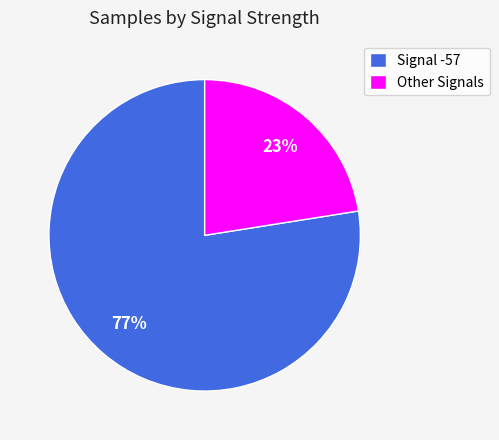

Between Other Signals and Signal -57, which is larger?

Signal -57